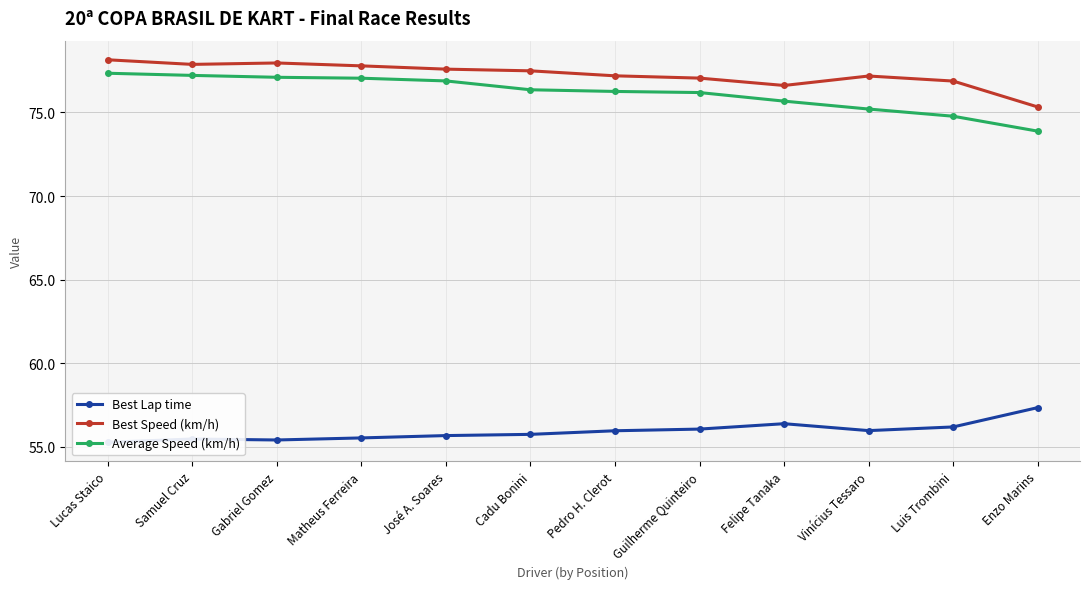

Does the chart have visible grid lines?

Yes